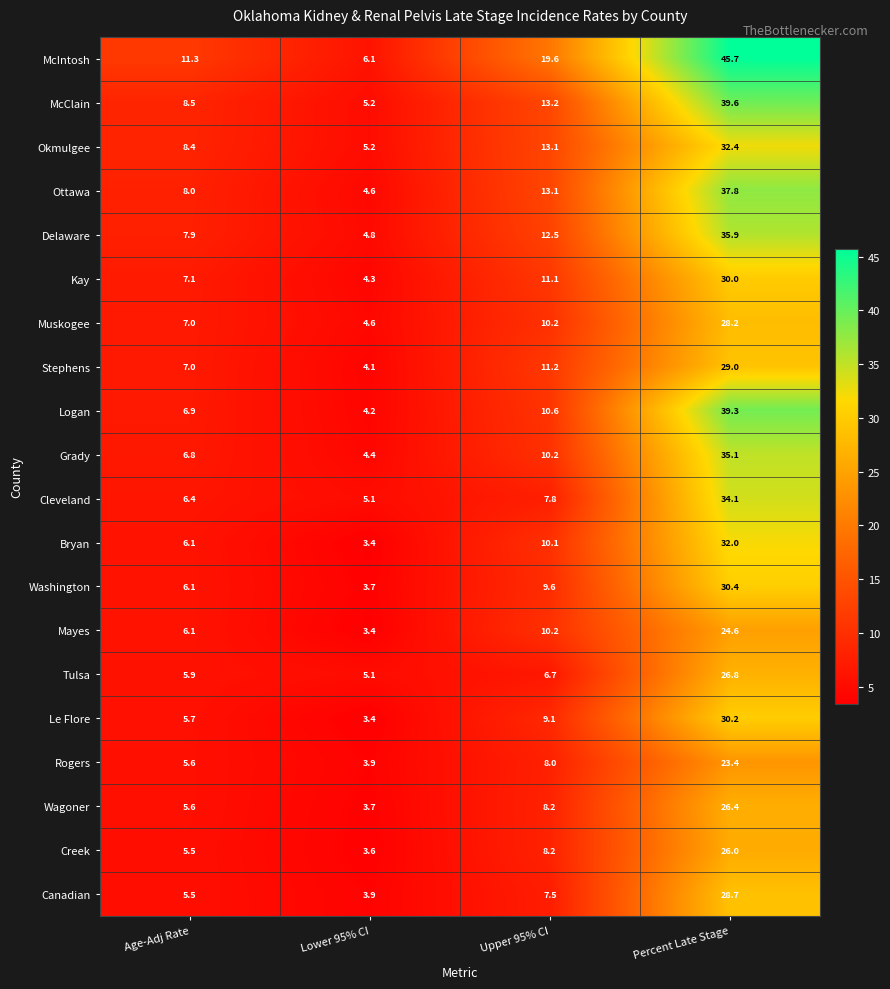

True or false: Bryan has a value of 50.7 at Percent Late Stage.

False